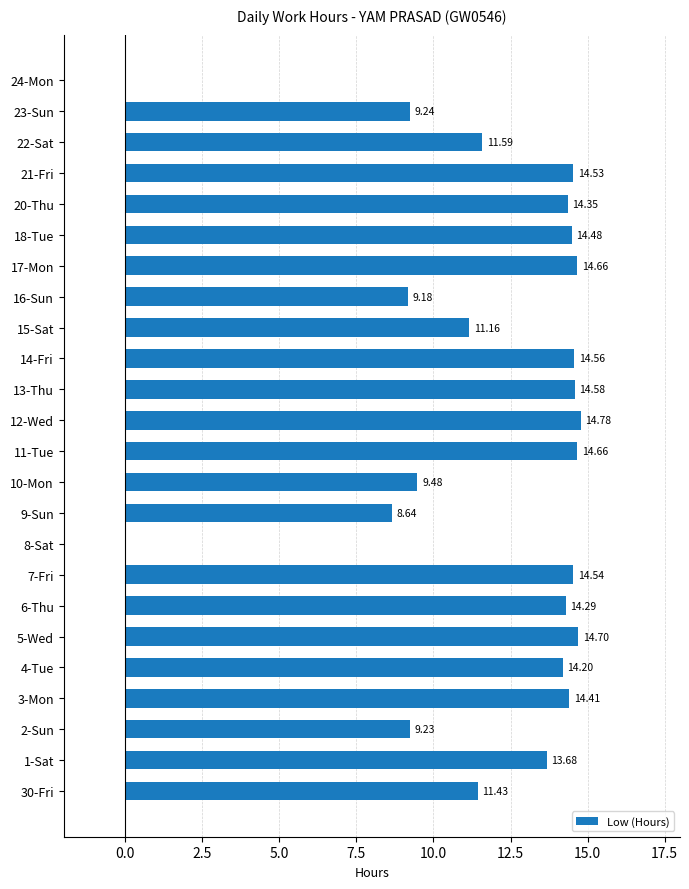

Does the chart contain stacked bars?

No